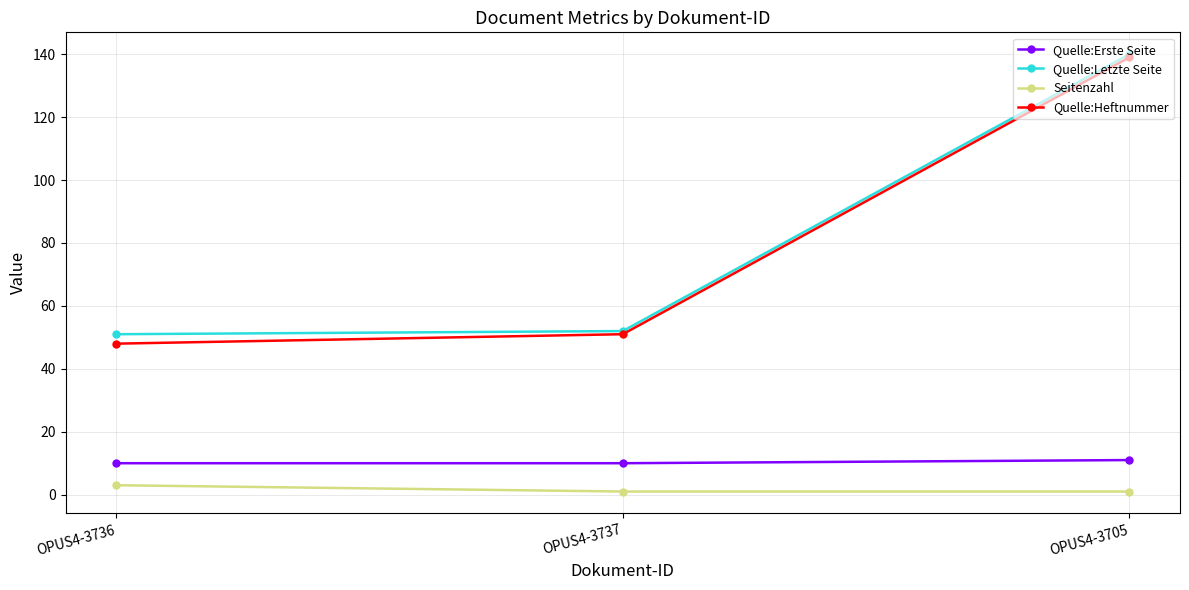

Is the value of Seitenzahl at OPUS4-3705 greater than the value of Quelle:Letzte Seite at OPUS4-3737?

No